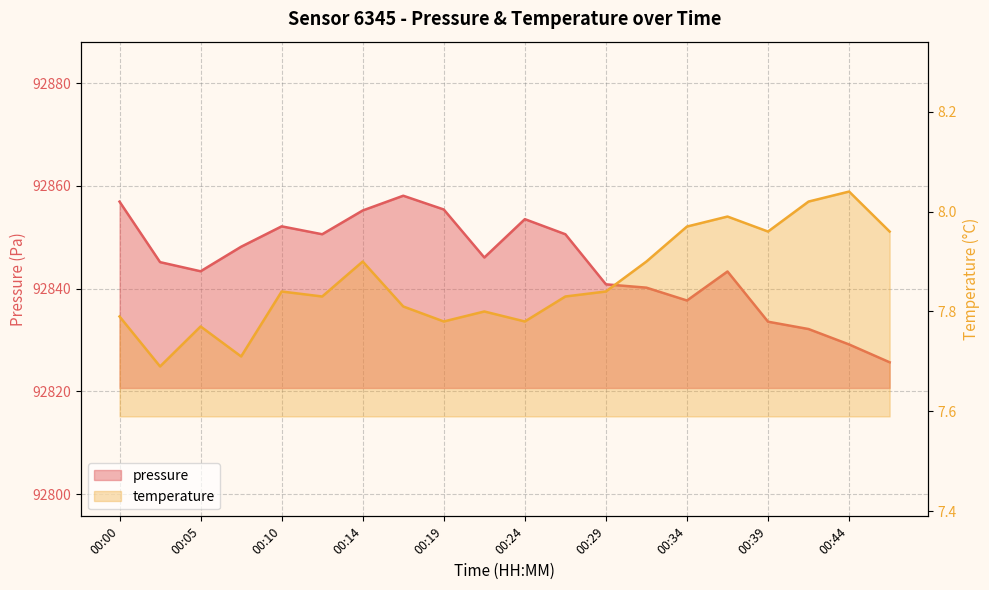

The temperature series shows 14.0 at 00:22. True or false?

False